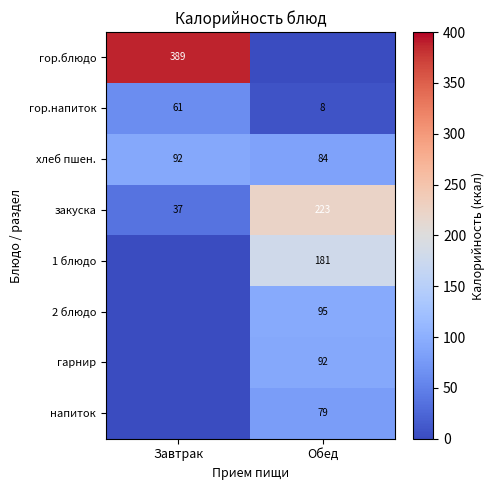

At which label does гор.напиток reach its peak?

Завтрак